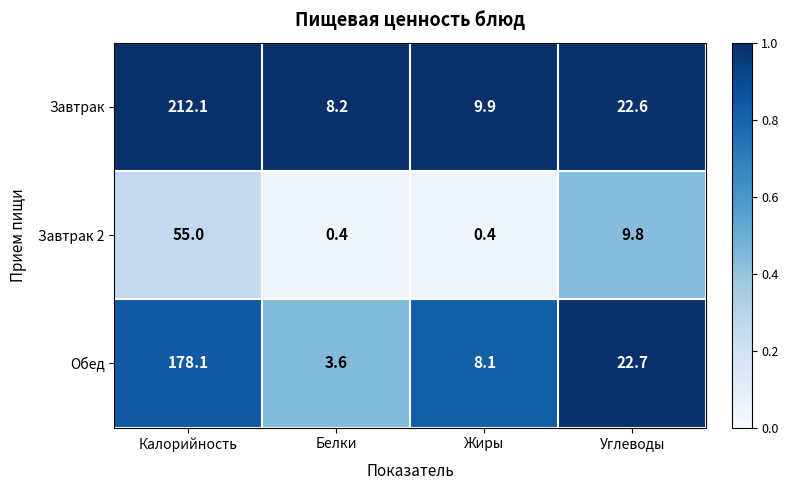

The value of Завтрак 2 at Жиры is 0.1. True or false?

False